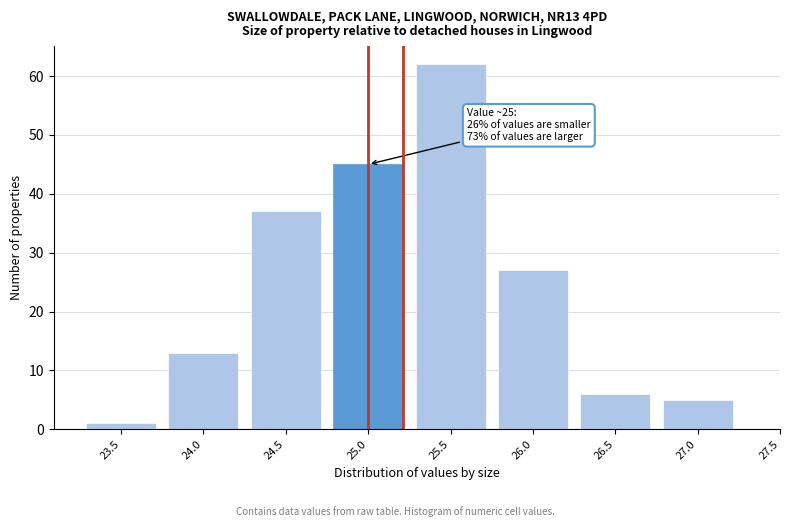

Reading right to left, extract all data points from this chart.

27.0=5	26.5=6	26.0=27	25.5=62	25.0=45	24.5=37	24.0=13	23.5=1